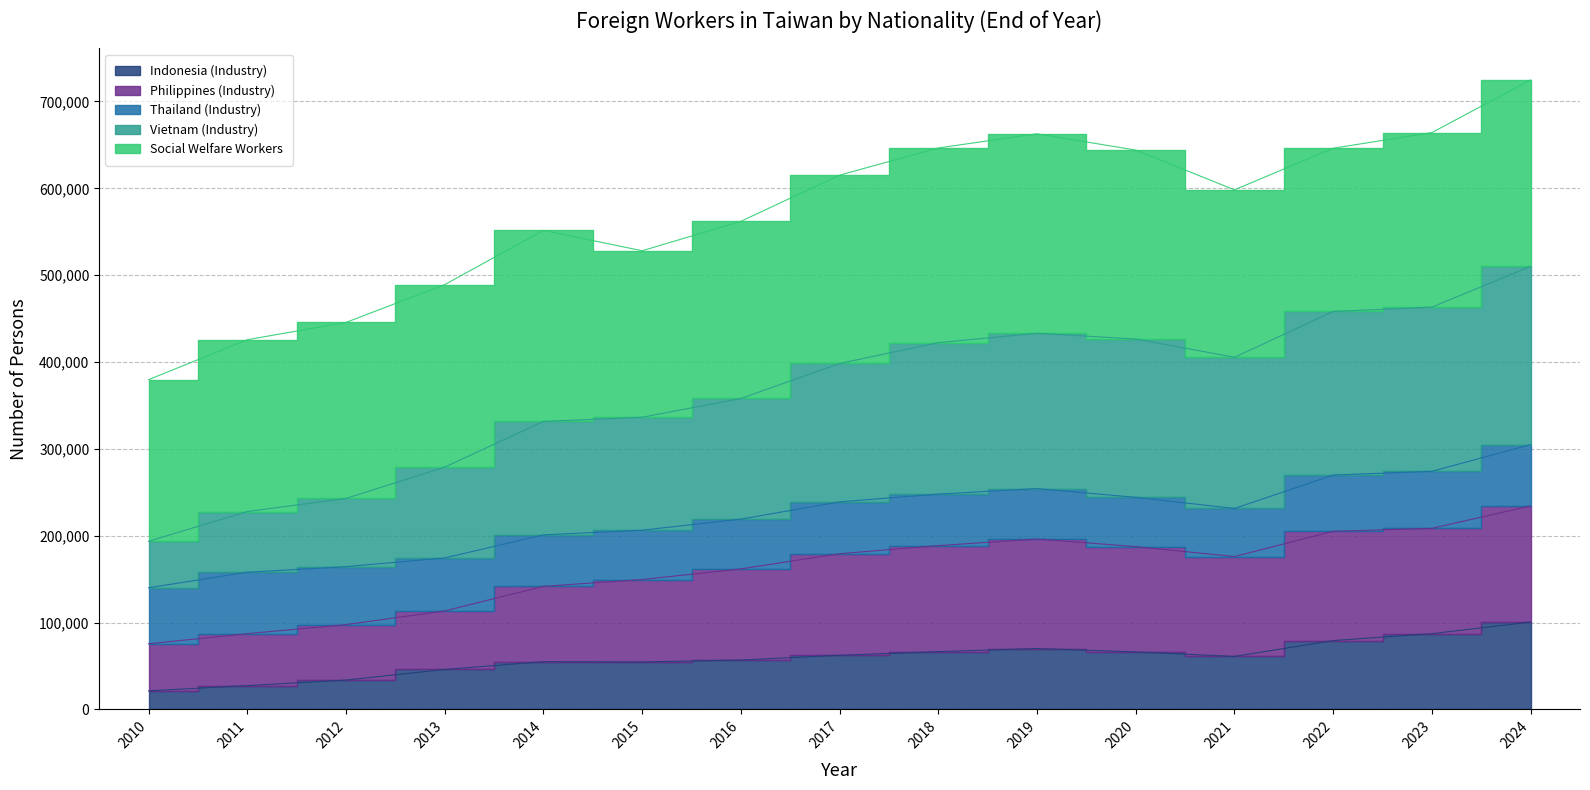

True or false: Indonesia (Industry) and Vietnam (Industry) cross at least once.

False